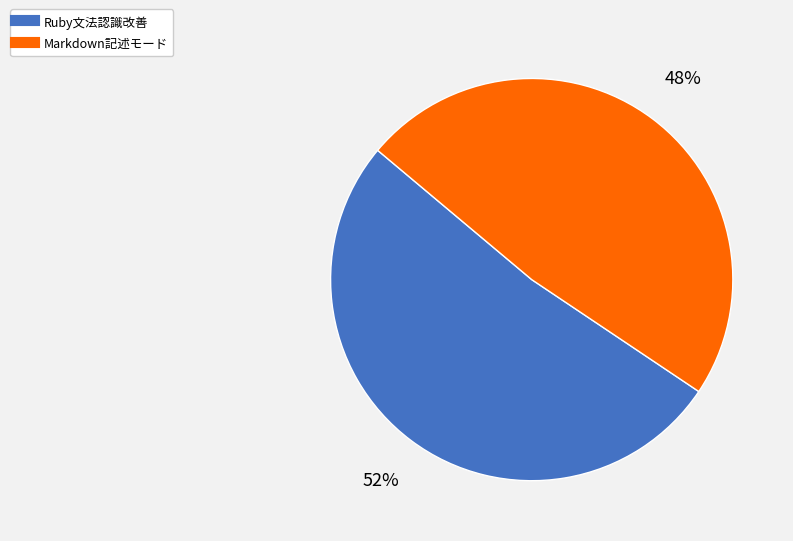

Is it true that Markdown記述モード is 48% of the pie?

True